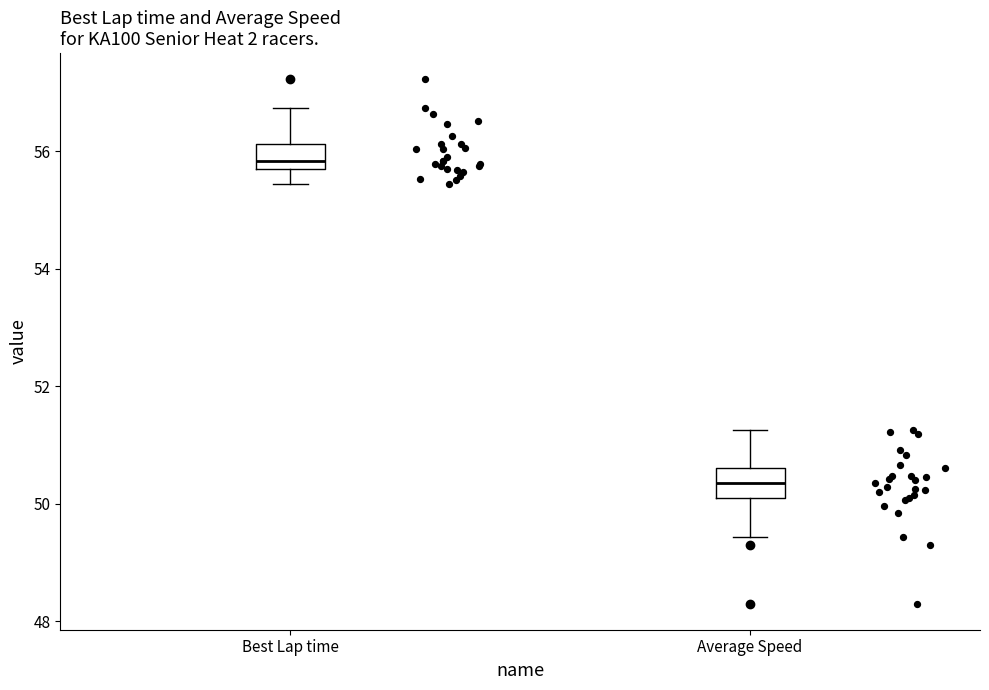

Reading left to right, read every box against the y-axis: the position of its median line, the range the box covers, and the ends of its whiskers. The values are not printed on the chart, so give them approximately, as read against the axis.

Best Lap time: median 55.8 (just above the box's lower edge), box 55.8 to 56.2, whiskers 55.4 to 56.8
Average Speed: median 50.4, box 50.2 to 50.6, whiskers 49.4 to 51.2